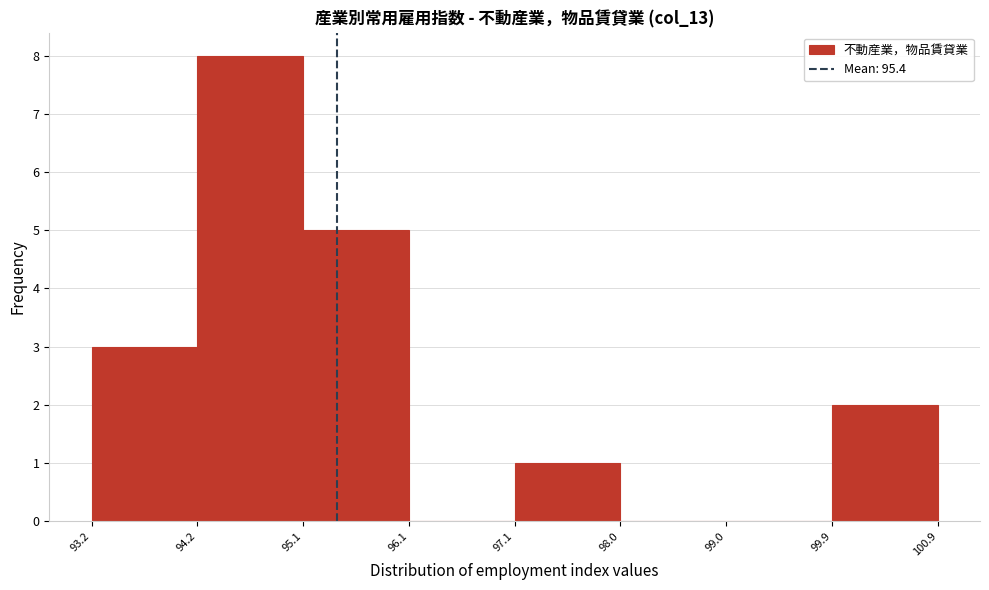

Reading left to right, list every bar in this chart as the range it spans on the x-axis followed by its height. The values are not printed on the chart, so give them approximately, as read against the axis.

93.2 to 94.2: 3
94.2 to 95.1: 8
95.1 to 96.1: 5
96.1 to 97.1: 0
97.1 to 98.0: 1
98.0 to 99.0: 0
99.0 to 99.9: 0
99.9 to 100.9: 2